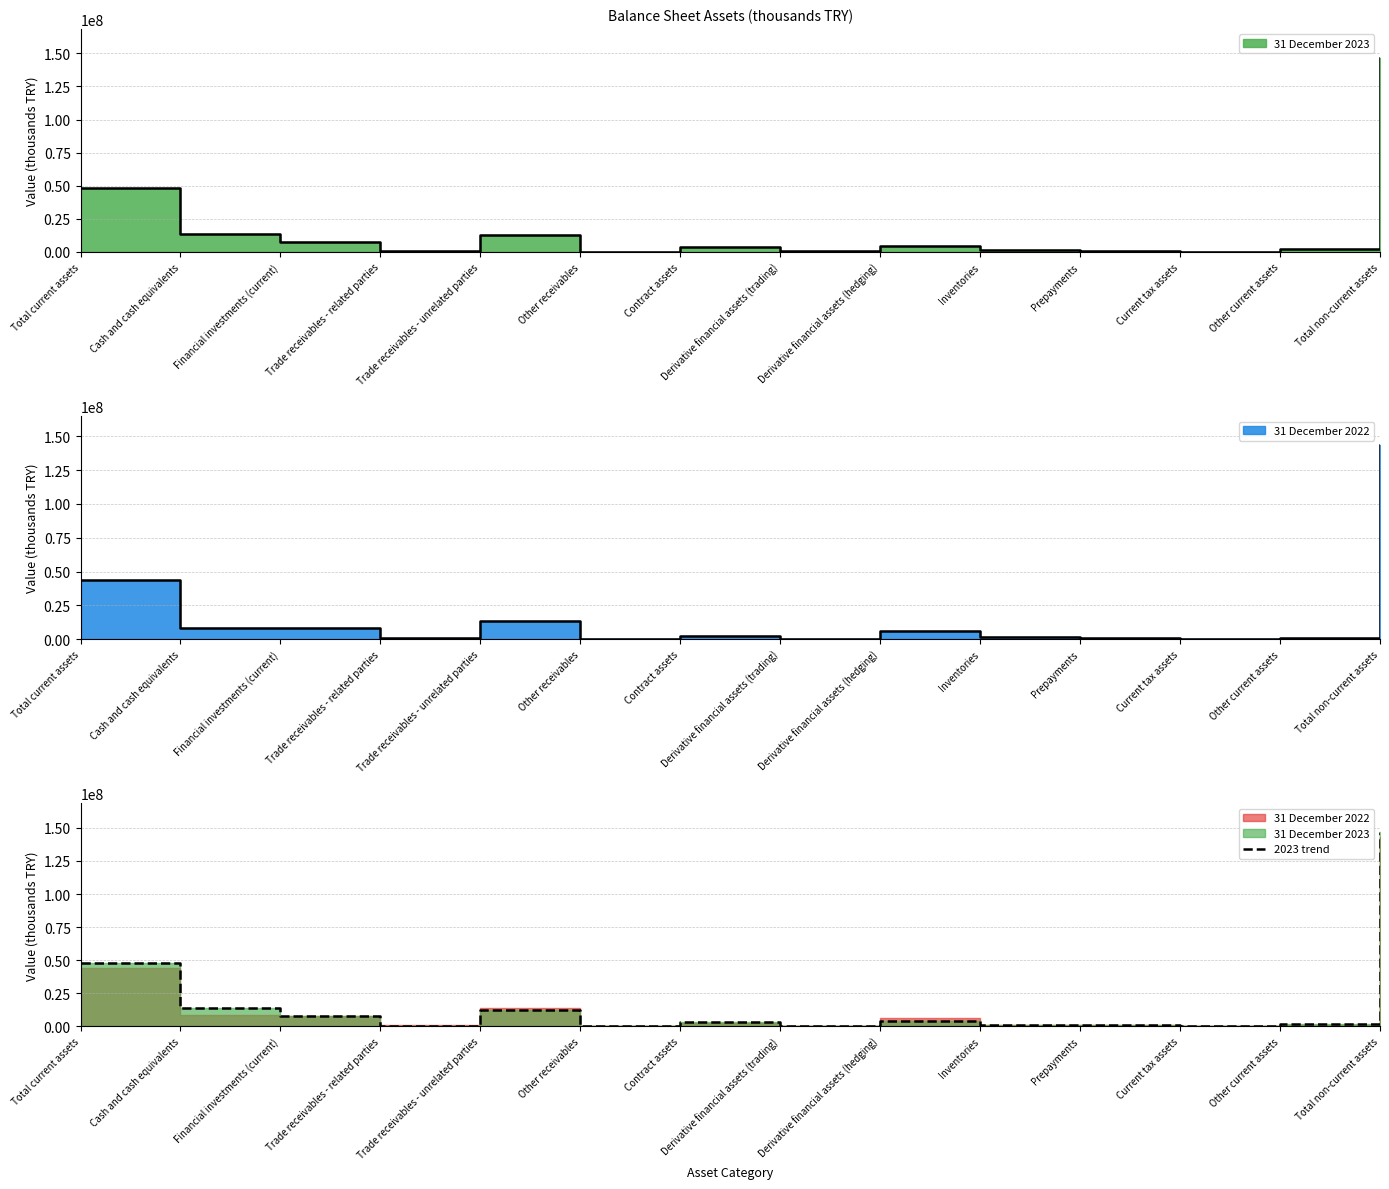

What is the change in value from Other current assets to Total non-current assets?

+144506095